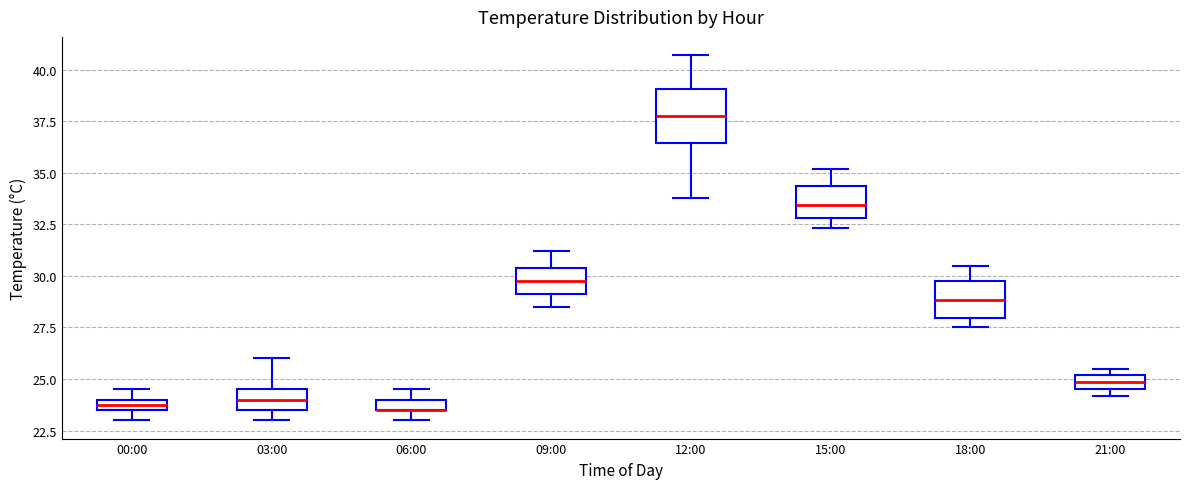

Where is the upper edge of the box for 06:00 on the y-axis? The values are not printed on the chart, so give them approximately, as read against the axis.

24.0